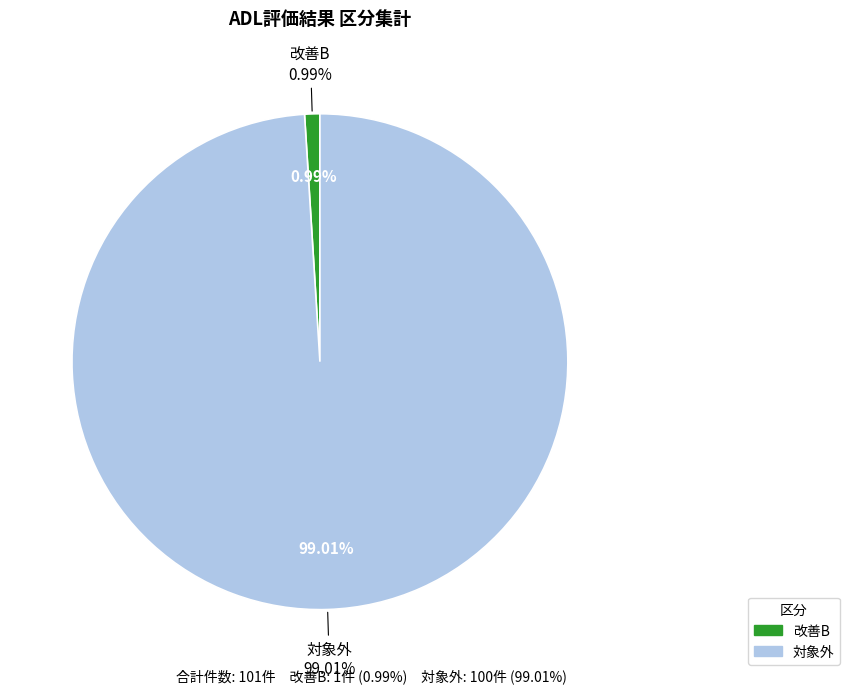

To the nearest percent, what is the combined percentage of 対象外 and 改善B?

100%